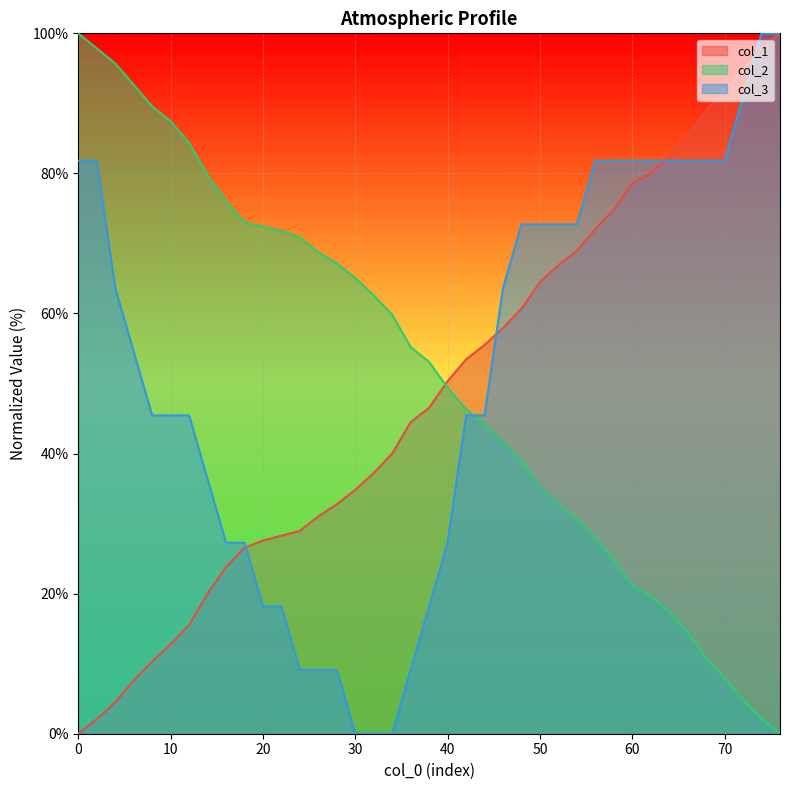

Does the chart display data point markers on the line(s)?

No